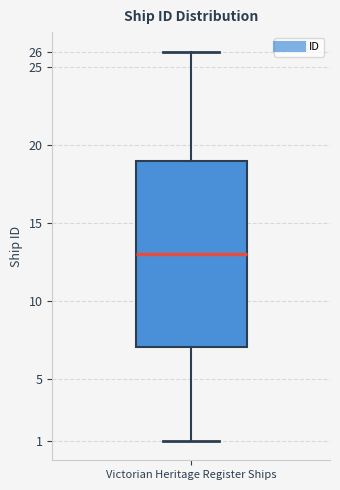

Where does the median line of the box for Victorian Heritage Register Ships sit on the y-axis? The values are not printed on the chart, so give them approximately, as read against the axis.

13